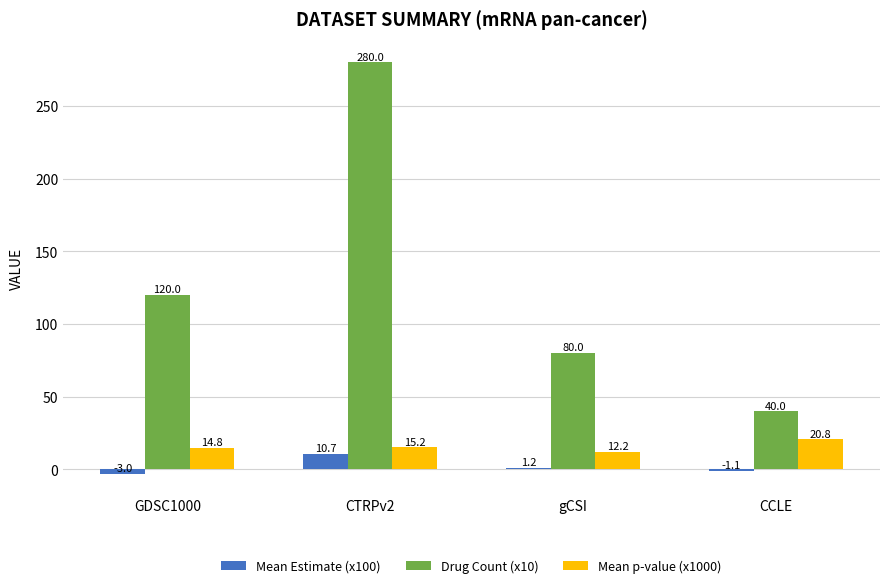

How many bars are there in total?

12